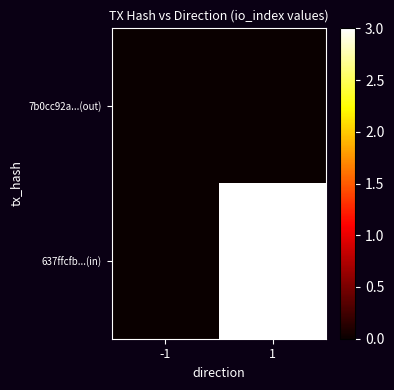

Reading right to left, what are all the values shown in this chart?

7b0cc92a...(out): 1=0	-1=0
637ffcfb...(in): 1=3	-1=0